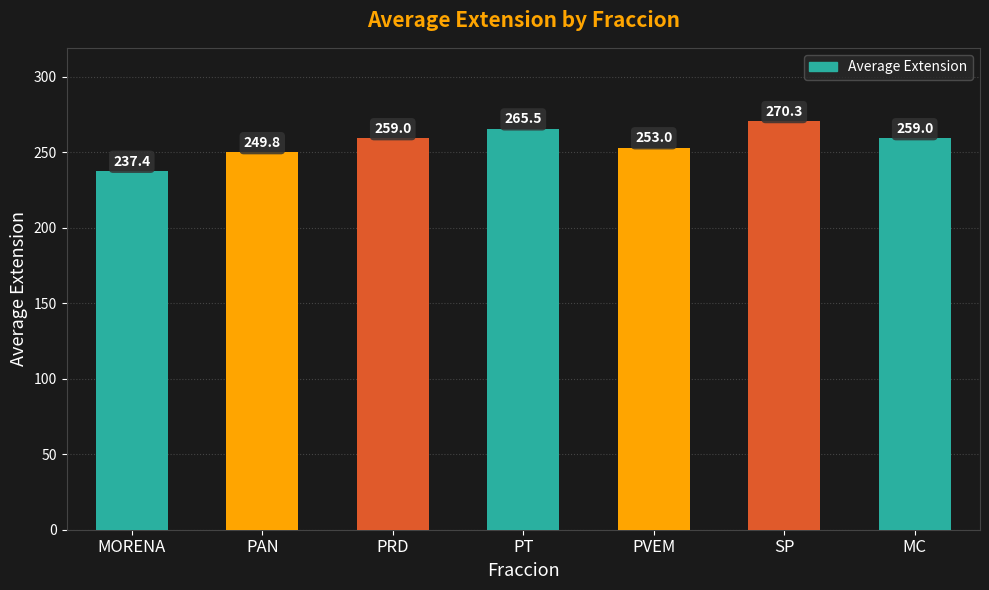

Reading left to right, what are all the values shown in this chart?

MORENA=237.4	PAN=249.8	PRD=259.0	PT=265.5	PVEM=253.0	SP=270.3	MC=259.0